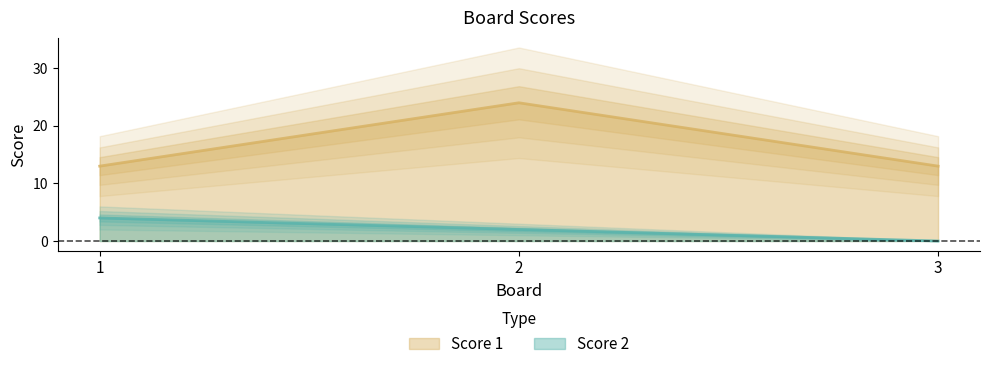

How many Score 2 values are between 0 and 4?

3